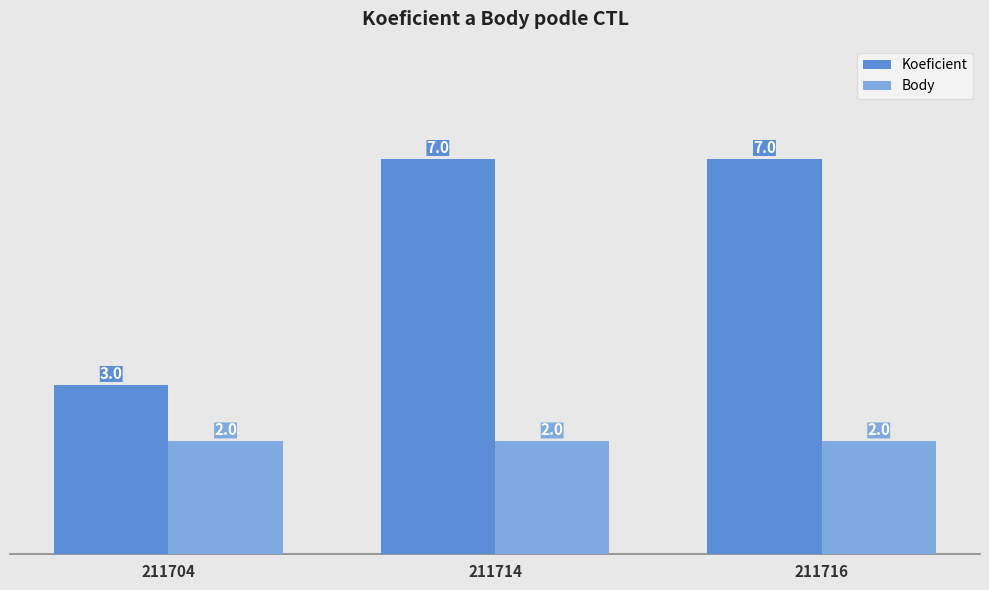

What is the difference between the highest and lowest values at 211716?

5